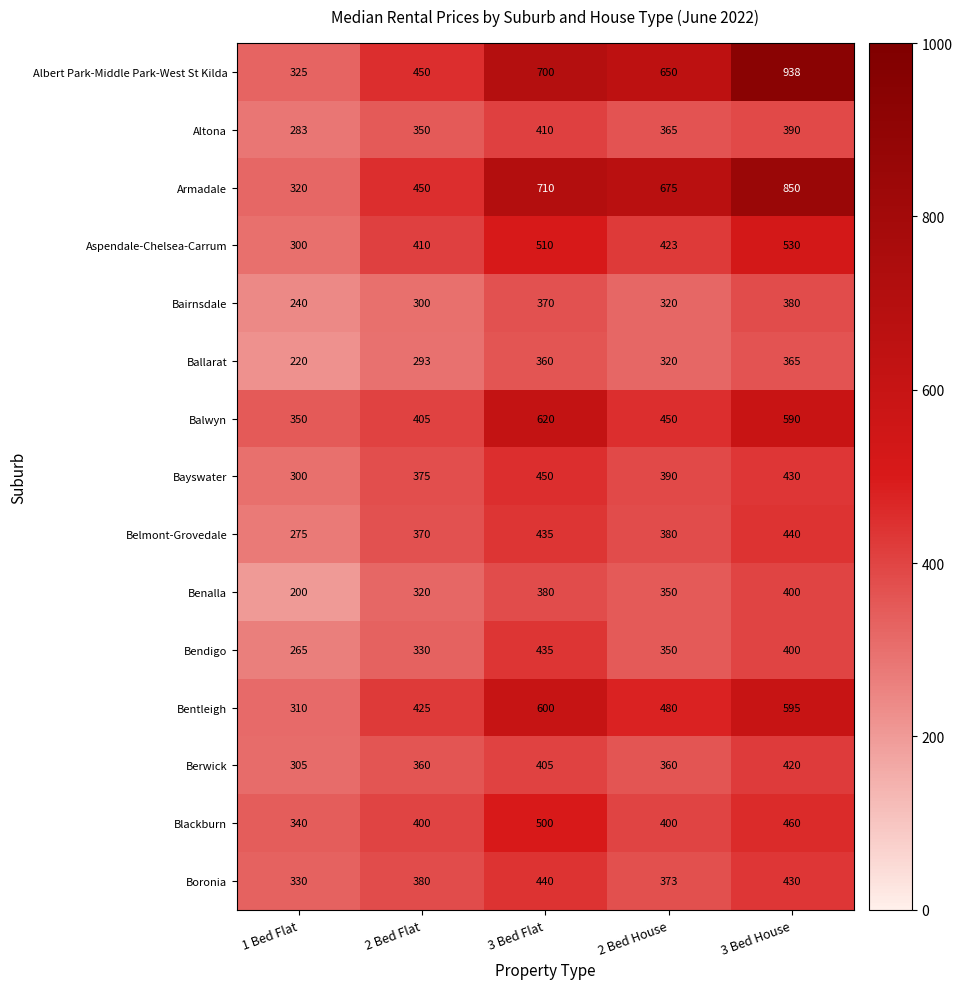

At which label does Bayswater first exceed 390?

3 Bed Flat